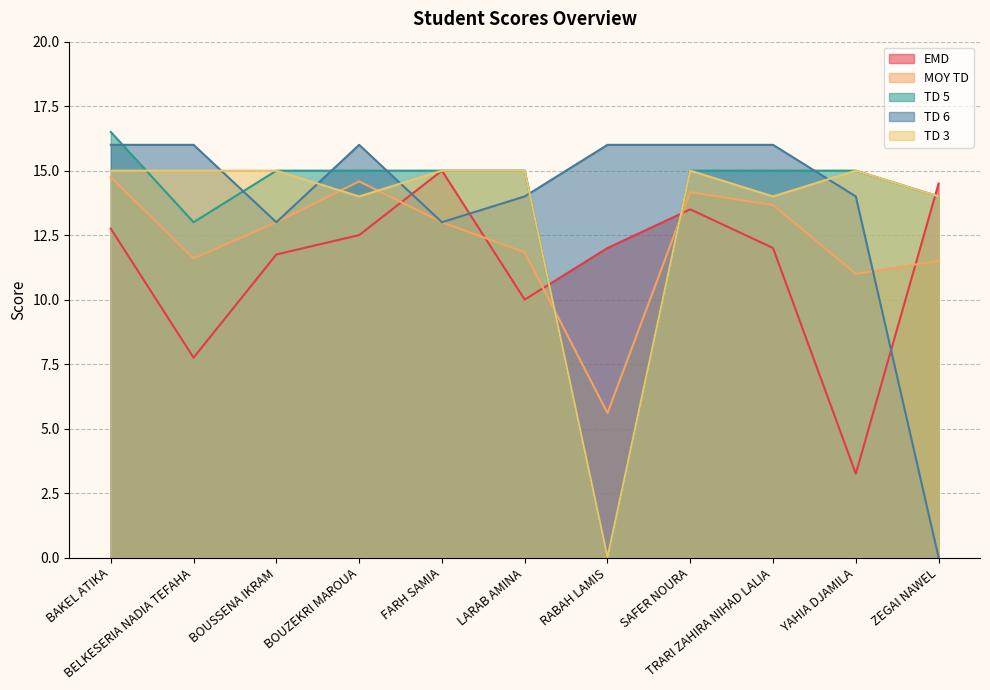

True or false: EMD has more than 1 points higher than both neighbors.

True